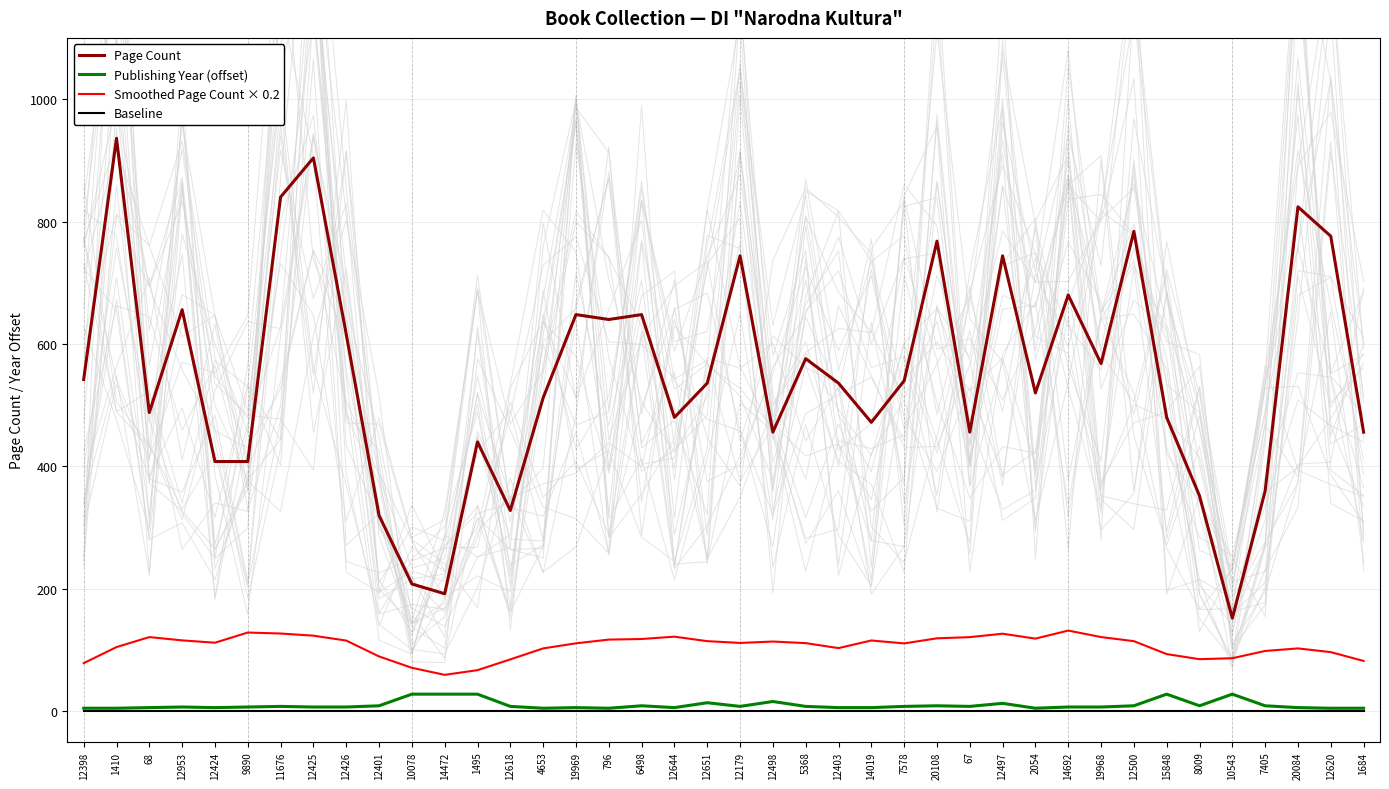

At how many categories does at least one series exceed 435?

31